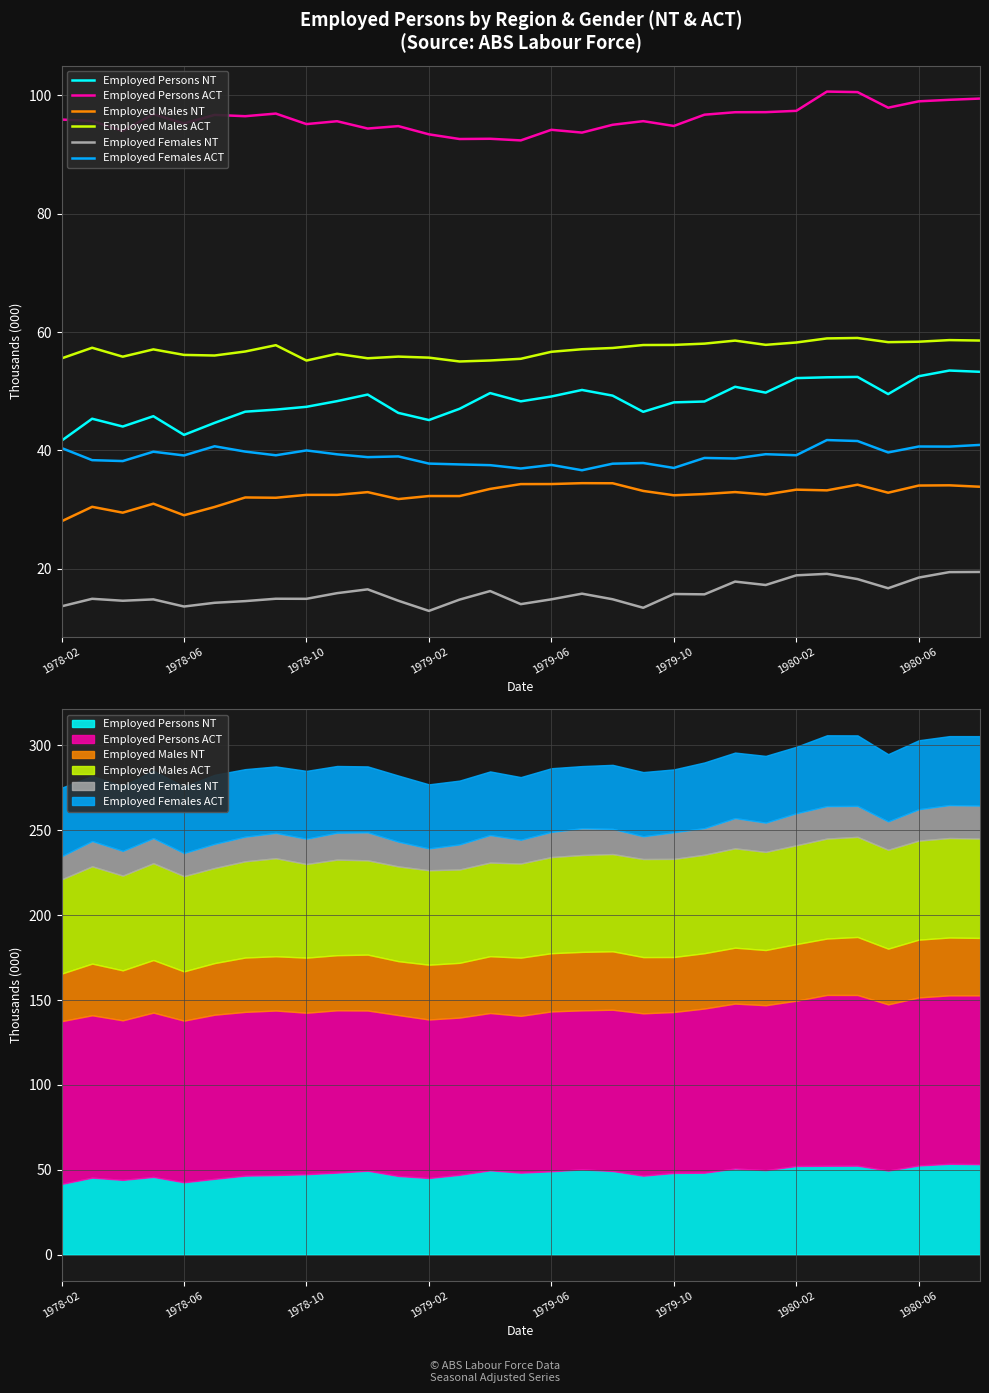

Which series has the largest range (max minus min)?

Employed Persons NT